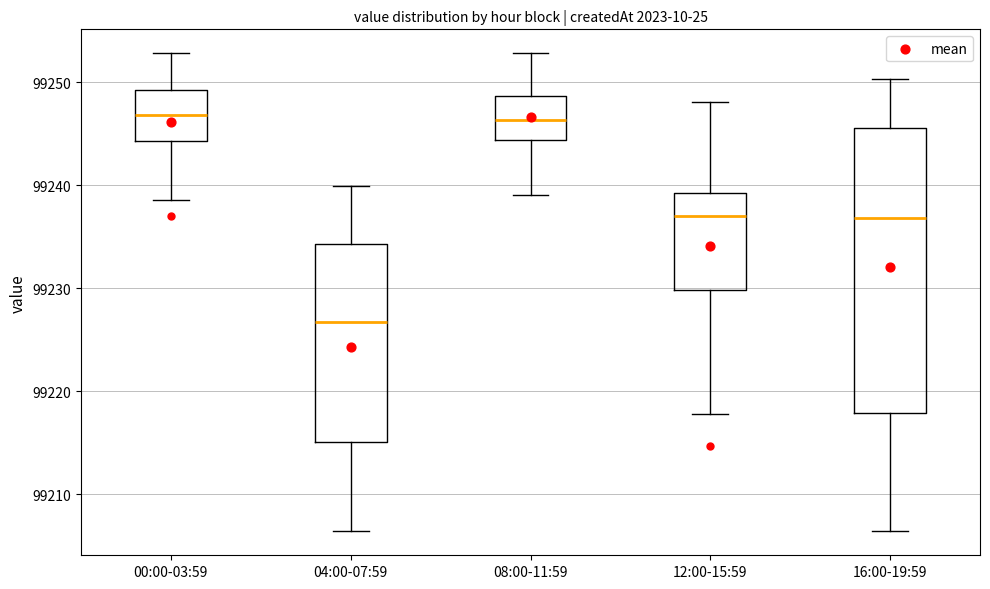

Reading left to right, transcribe this box plot: for each box, give where its median line is, the range the box spans, and where its two whiskers end, as read against the y-axis. The values are not printed on the chart, so give them approximately, as read against the axis.

00:00-03:59: median 99247, box 99244 to 99249, whiskers 99239 to 99253
04:00-07:59: median 99227, box 99215 to 99234, whiskers 99206 to 99240
08:00-11:59: median 99246, box 99244 to 99249, whiskers 99239 to 99253
12:00-15:59: median 99237, box 99230 to 99239, whiskers 99218 to 99248
16:00-19:59: median 99237, box 99218 to 99246, whiskers 99206 to 99250